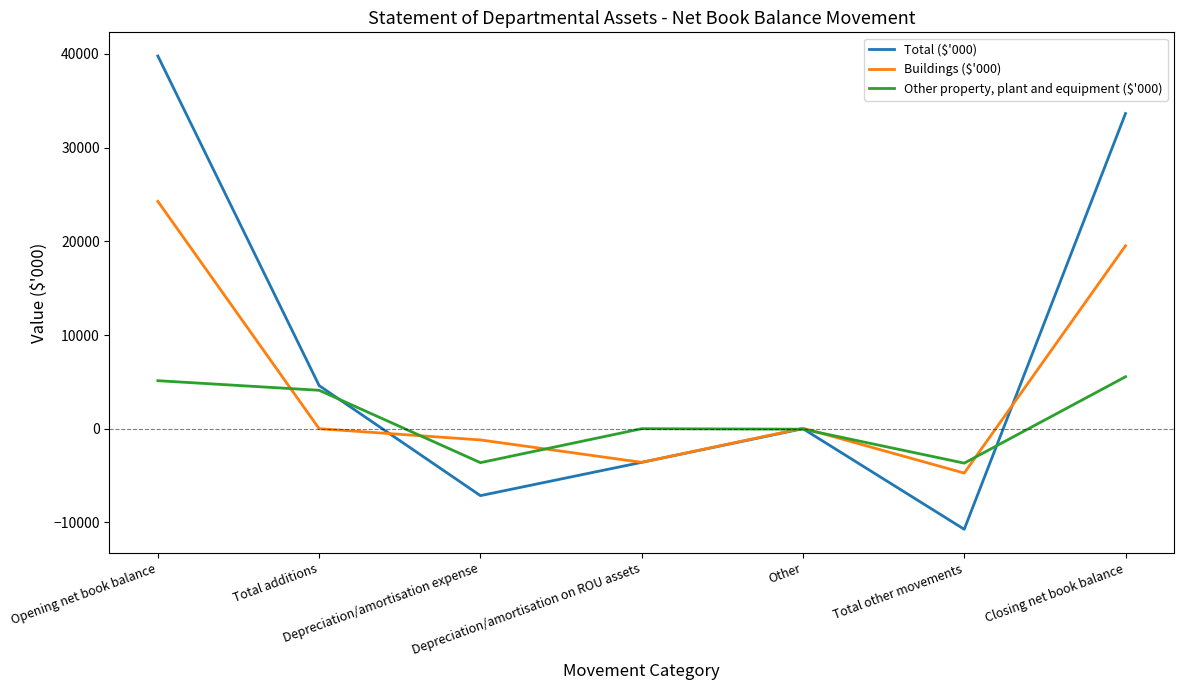

What position from the right is Total additions?

6